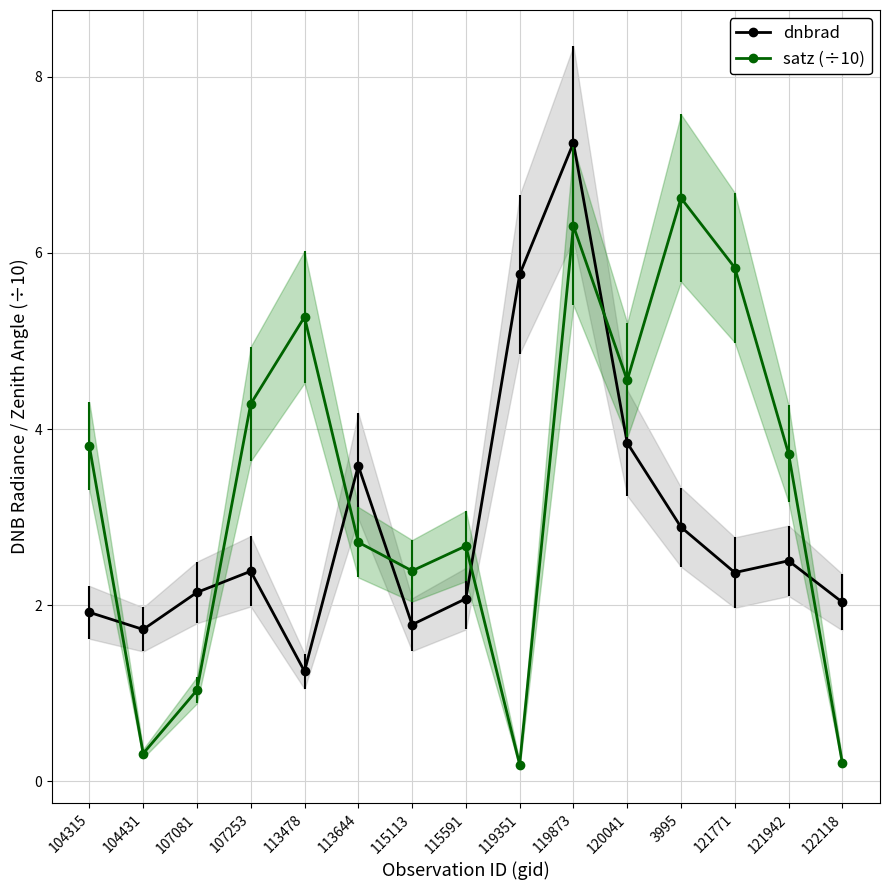

Which category has the highest value in the dnbrad series?

119873